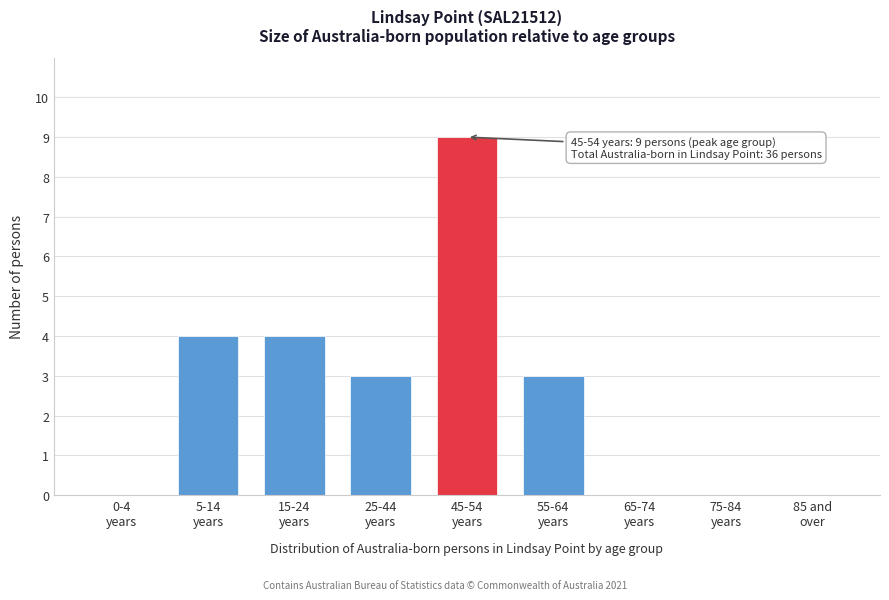

What is the maximum value shown in the chart?

9